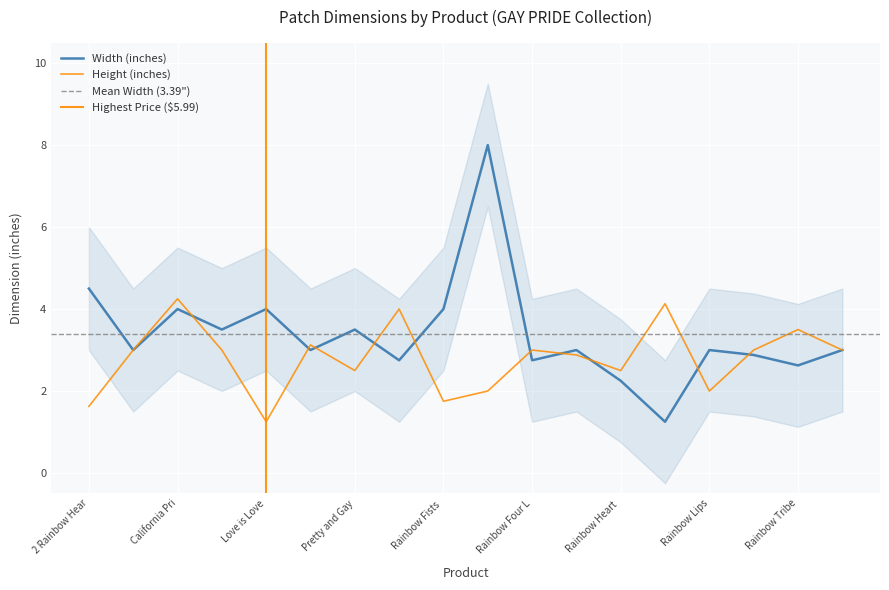

Is it true that height equals 2.8 at Rainbow Lips?

False